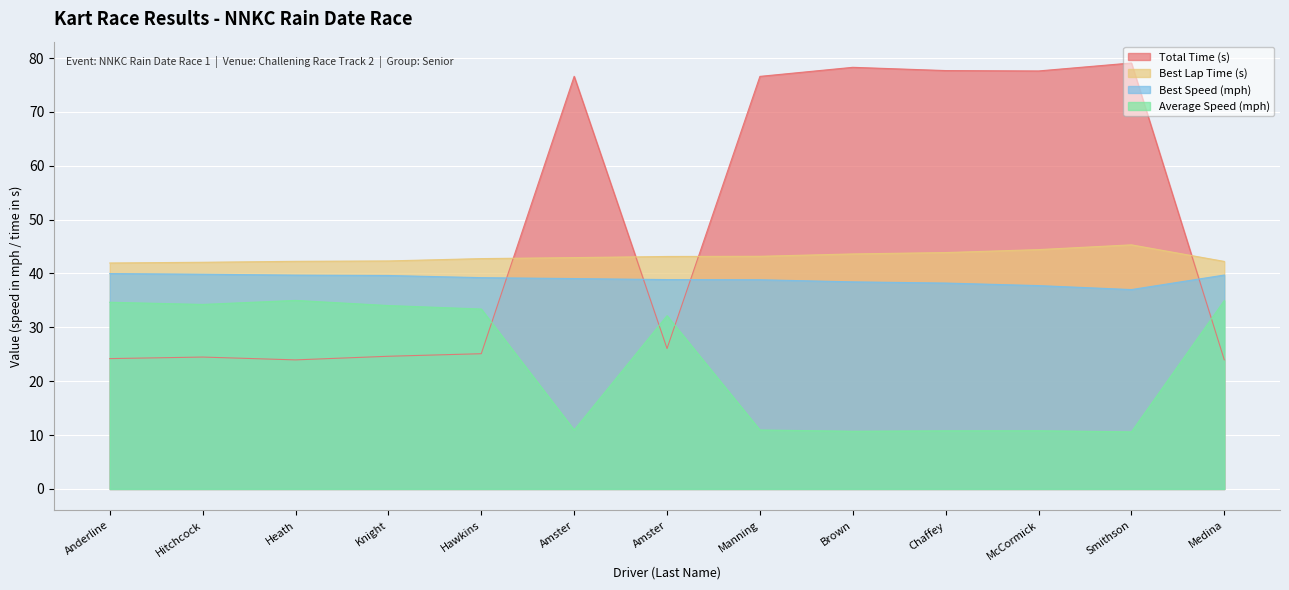

At which category does the chart reach its minimum across all series?

Smithson